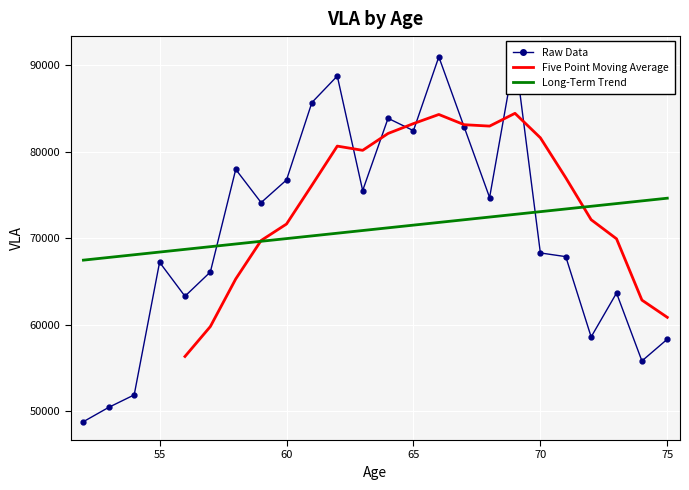

At which category does the data reach its first local peak?

55